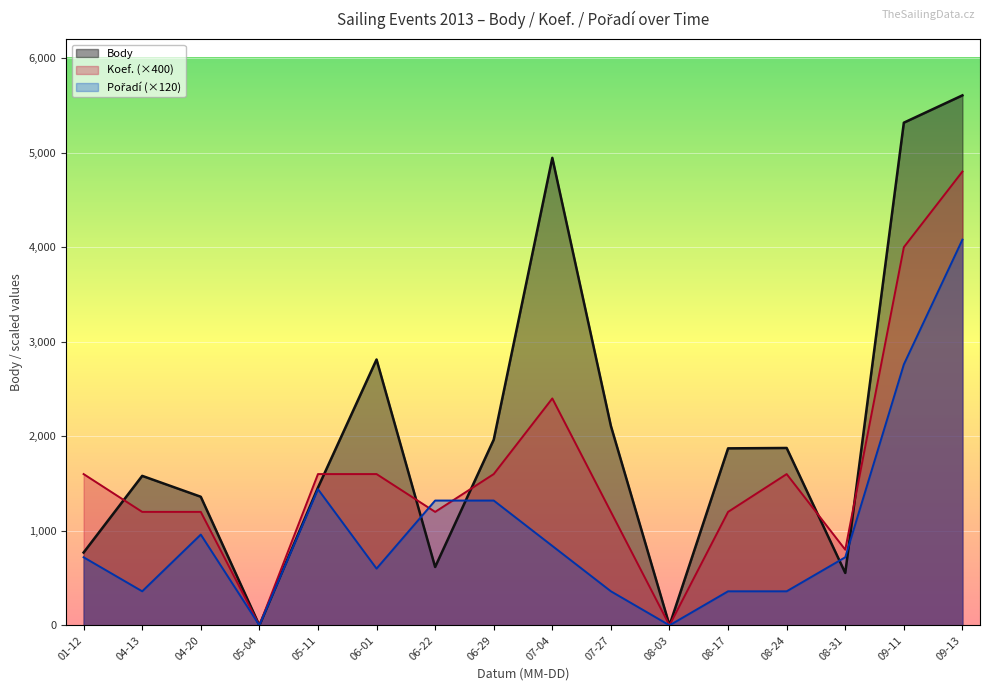

How many data points in Pořadí are above 720?

7